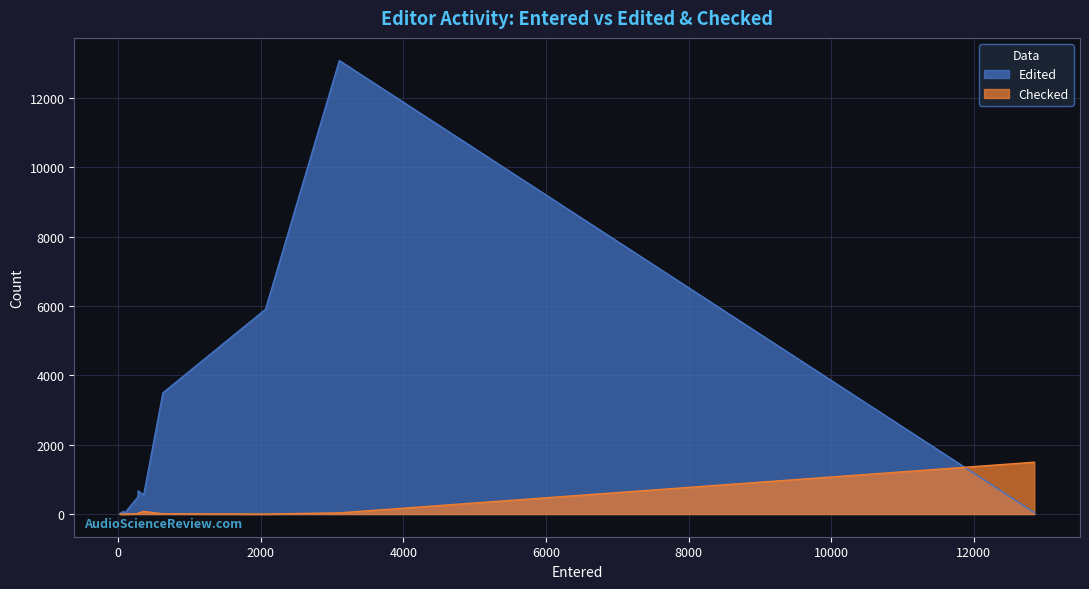

How many values in the Checked series are below 9?

5